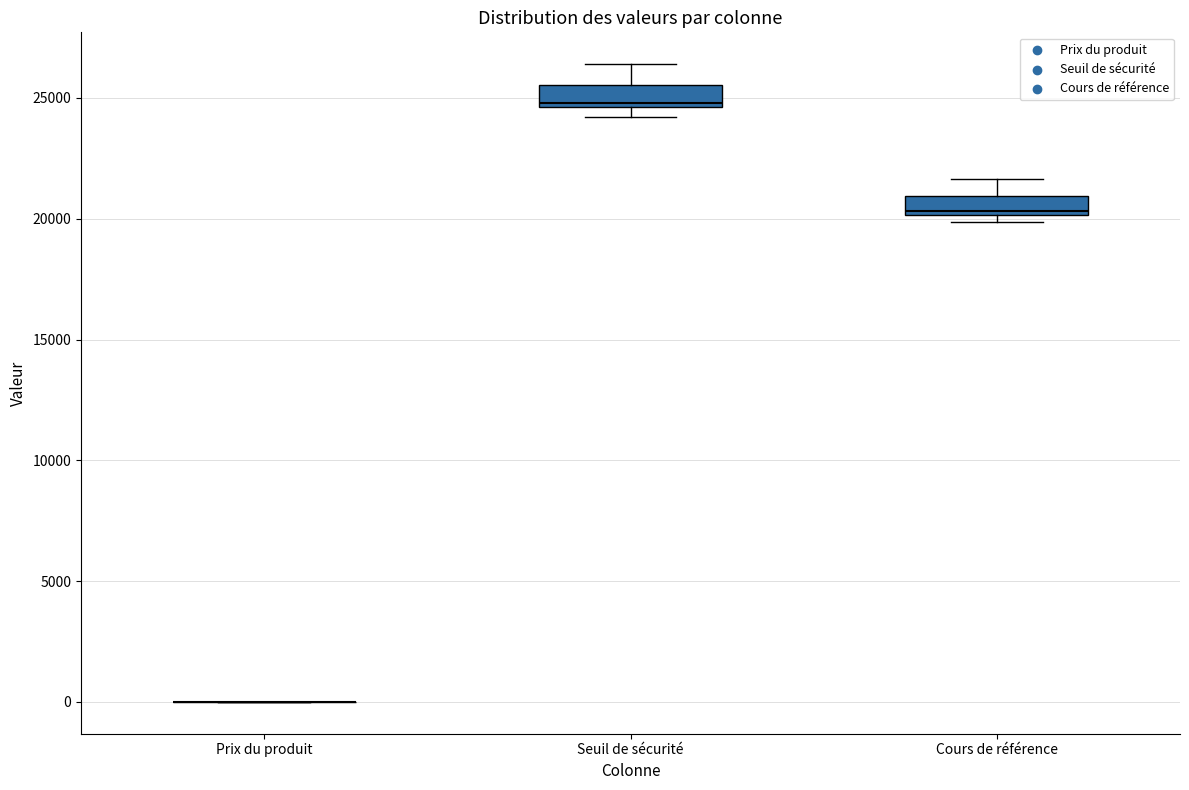

Reading left to right, transcribe this box plot: for each box, give where its median line is, the range the box spans, and where its two whiskers end, as read against the y-axis. The values are not printed on the chart, so give them approximately, as read against the axis.

Prix du produit: box collapsed to a line at 0, whiskers 0 to 0
Seuil de sécurité: median 25000, box 24500 to 25500, whiskers 24000 to 26500
Cours de référence: median 20500, box 20000 to 21000, whiskers 20000 (just below the box's lower edge) to 21500